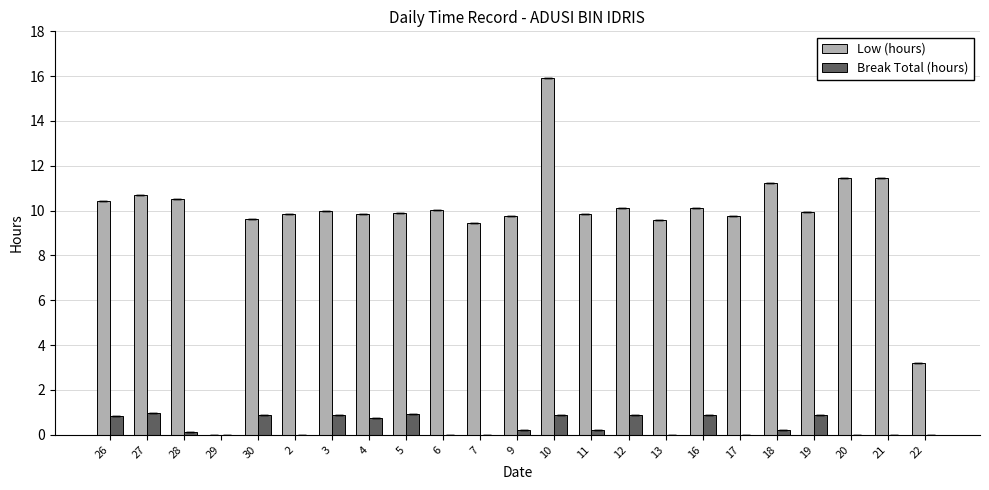

The Low (hours) series shows 15.9 at 16. True or false?

False